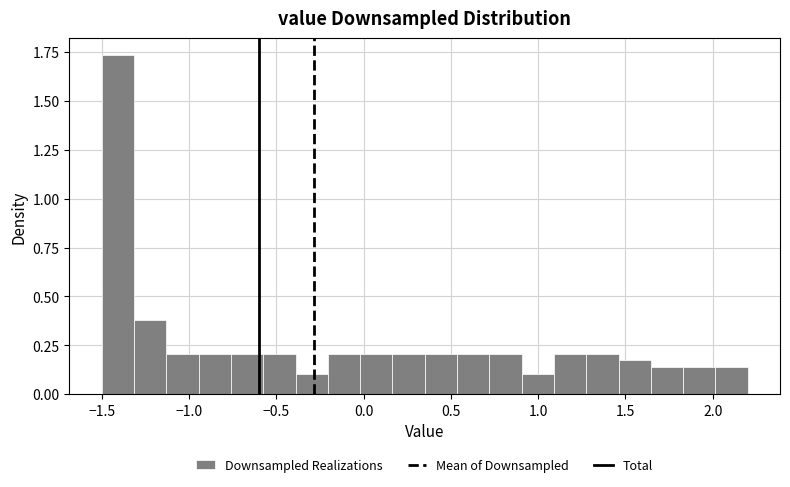

Read against the x-axis, roughly where is the centre of the tallest bar?

-1.40